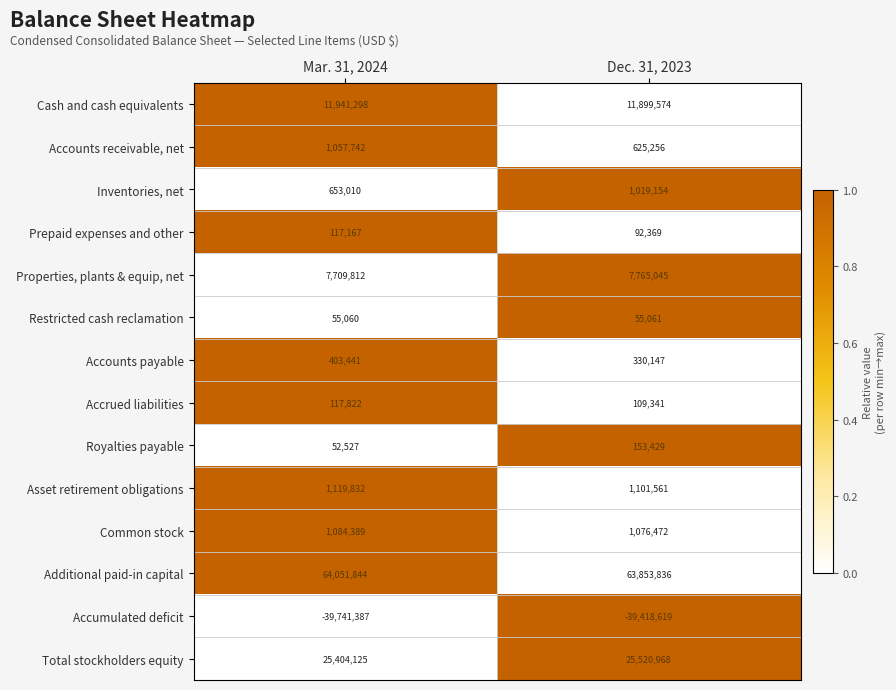

Reading right to left, list all the values displayed in this chart.

Cash and cash equivalents: Dec. 31, 2023=11899574	Mar. 31, 2024=11941298
Accounts receivable, net: Dec. 31, 2023=625256	Mar. 31, 2024=1057742
Inventories, net: Dec. 31, 2023=1019154	Mar. 31, 2024=653010
Prepaid expenses and other: Dec. 31, 2023=92369	Mar. 31, 2024=117167
Properties, plants & equip, net: Dec. 31, 2023=7765045	Mar. 31, 2024=7709812
Restricted cash reclamation: Dec. 31, 2023=55061	Mar. 31, 2024=55060
Accounts payable: Dec. 31, 2023=330147	Mar. 31, 2024=403441
Accrued liabilities: Dec. 31, 2023=109341	Mar. 31, 2024=117822
Royalties payable: Dec. 31, 2023=153429	Mar. 31, 2024=52527
Asset retirement obligations: Dec. 31, 2023=1101561	Mar. 31, 2024=1119832
Common stock: Dec. 31, 2023=1076472	Mar. 31, 2024=1084389
Additional paid-in capital: Dec. 31, 2023=63853836	Mar. 31, 2024=64051844
Accumulated deficit: Dec. 31, 2023=-39418619	Mar. 31, 2024=-39741387
Total stockholders equity: Dec. 31, 2023=25520968	Mar. 31, 2024=25404125